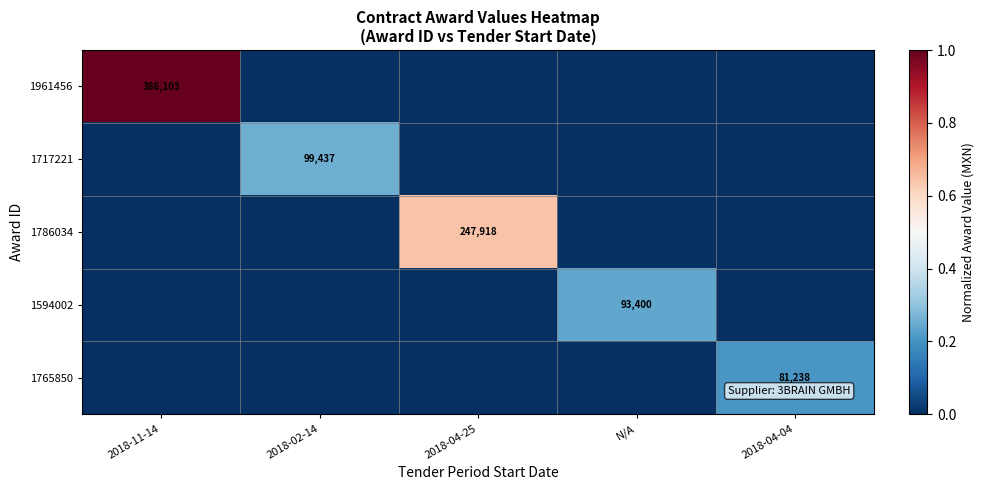

The 1717221 series shows 99437 at 2018-02-14. True or false?

True